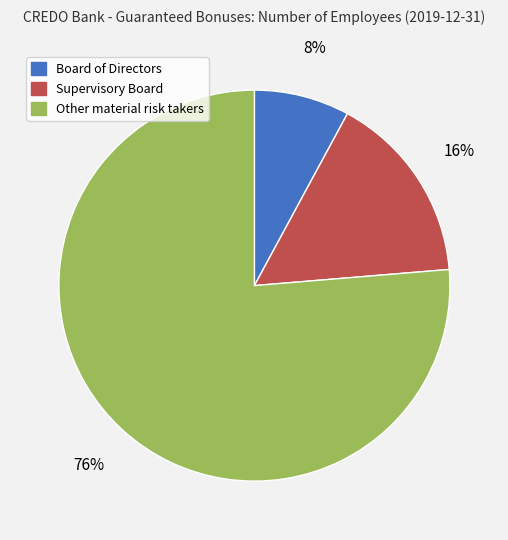

Which has a higher value, Board of Directors or Supervisory Board?

Supervisory Board